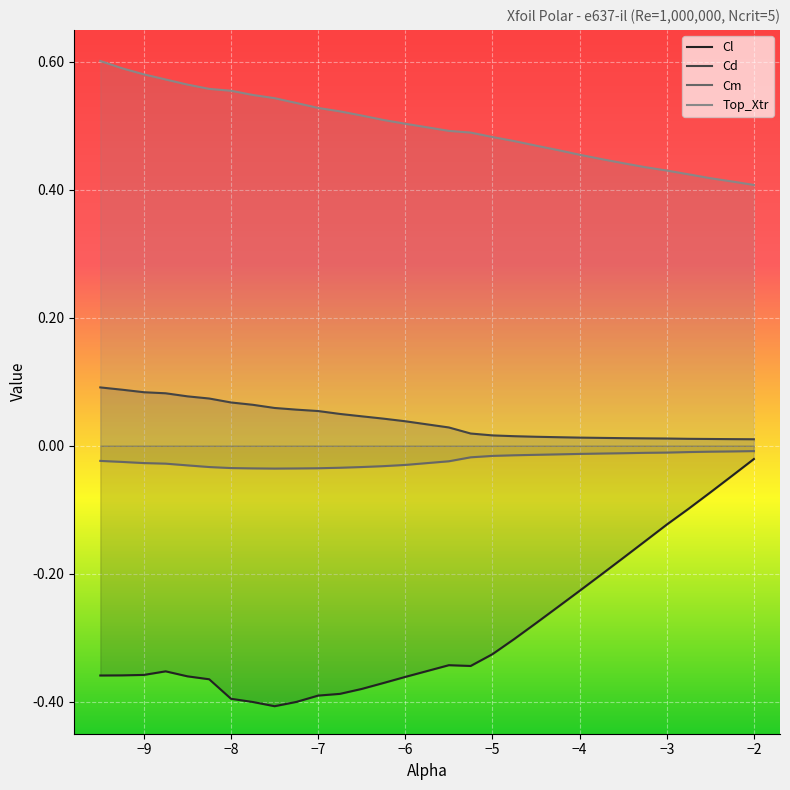

Reading left to right, list all the values displayed in this chart.

Cl: -9.5=-0.4	-9.25=-0.4	-9.0=-0.4	-8.75=-0.4	-8.5=-0.4	-8.25=-0.4	-8.0=-0.4	-7.75=-0.4	-7.5=-0.4	-7.25=-0.4	-7.0=-0.4	-6.75=-0.4	-6.5=-0.4	-6.25=-0.4	-6.0=-0.4	-5.5=-0.3	-5.25=-0.3	-5.0=-0.3	-4.75=-0.3	-4.5=-0.3	-4.25=-0.3	-4.0=-0.2	-3.75=-0.2	-3.5=-0.2	-3.25=-0.1	-3.0=-0.1	-2.75=-0.1	-2.5=-0.1	-2.25=-0.0	-2.0=-0.0
Cd: -9.5=0.1	-9.25=0.1	-9.0=0.1	-8.75=0.1	-8.5=0.1	-8.25=0.1	-8.0=0.1	-7.75=0.1	-7.5=0.1	-7.25=0.1	-7.0=0.1	-6.75=0.0	-6.5=0.0	-6.25=0.0	-6.0=0.0	-5.5=0.0	-5.25=0.0	-5.0=0.0	-4.75=0.0	-4.5=0.0	-4.25=0.0	-4.0=0.0	-3.75=0.0	-3.5=0.0	-3.25=0.0	-3.0=0.0	-2.75=0.0	-2.5=0.0	-2.25=0.0	-2.0=0.0
Cm: -9.5=-0.0	-9.25=-0.0	-9.0=-0.0	-8.75=-0.0	-8.5=-0.0	-8.25=-0.0	-8.0=-0.0	-7.75=-0.0	-7.5=-0.0	-7.25=-0.0	-7.0=-0.0	-6.75=-0.0	-6.5=-0.0	-6.25=-0.0	-6.0=-0.0	-5.5=-0.0	-5.25=-0.0	-5.0=-0.0	-4.75=-0.0	-4.5=-0.0	-4.25=-0.0	-4.0=-0.0	-3.75=-0.0	-3.5=-0.0	-3.25=-0.0	-3.0=-0.0	-2.75=-0.0	-2.5=-0.0	-2.25=-0.0	-2.0=-0.0
Top_Xtr: -9.5=0.6	-9.25=0.6	-9.0=0.6	-8.75=0.6	-8.5=0.6	-8.25=0.6	-8.0=0.6	-7.75=0.5	-7.5=0.5	-7.25=0.5	-7.0=0.5	-6.75=0.5	-6.5=0.5	-6.25=0.5	-6.0=0.5	-5.5=0.5	-5.25=0.5	-5.0=0.5	-4.75=0.5	-4.5=0.5	-4.25=0.5	-4.0=0.5	-3.75=0.4	-3.5=0.4	-3.25=0.4	-3.0=0.4	-2.75=0.4	-2.5=0.4	-2.25=0.4	-2.0=0.4